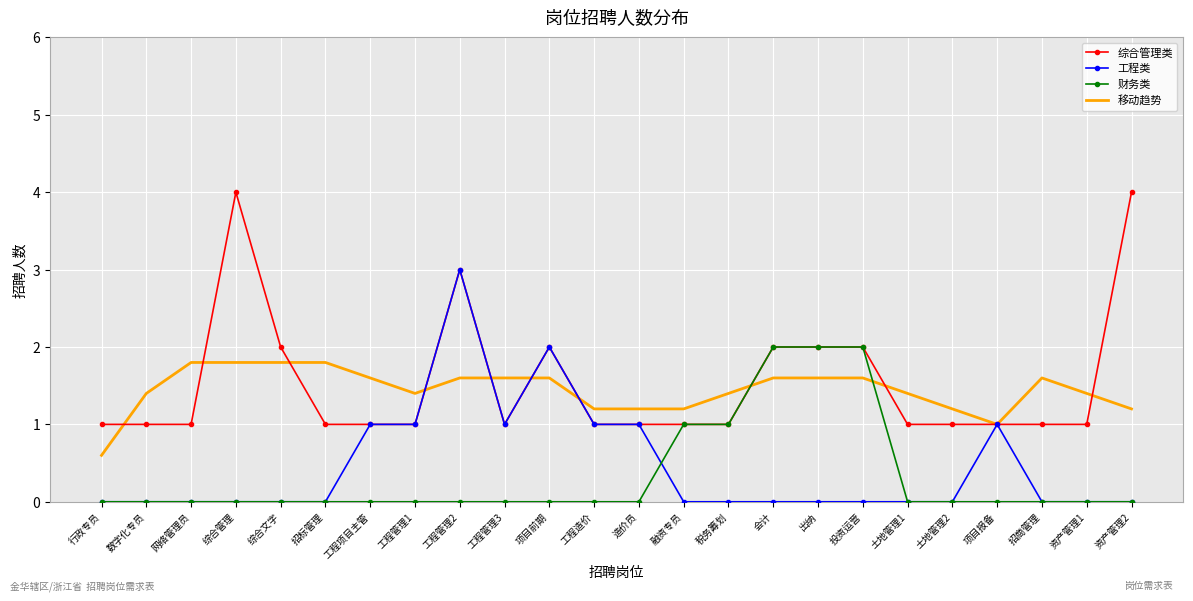

True or false: 移动趋势 has more than 0 points higher than both neighbors.

True